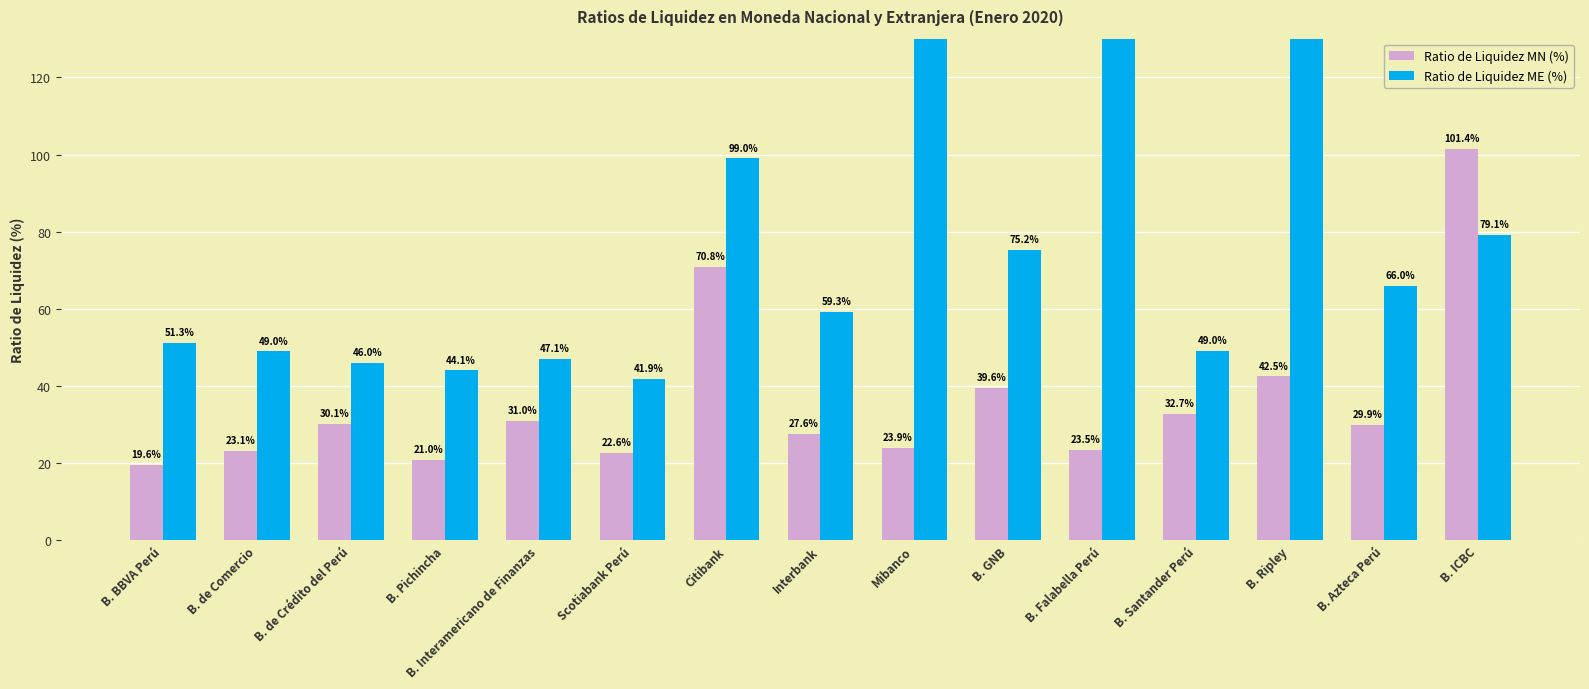

Is it true that Ratio de Liquidez MN (%) equals 30.1 at B. de Crédito del Perú?

True